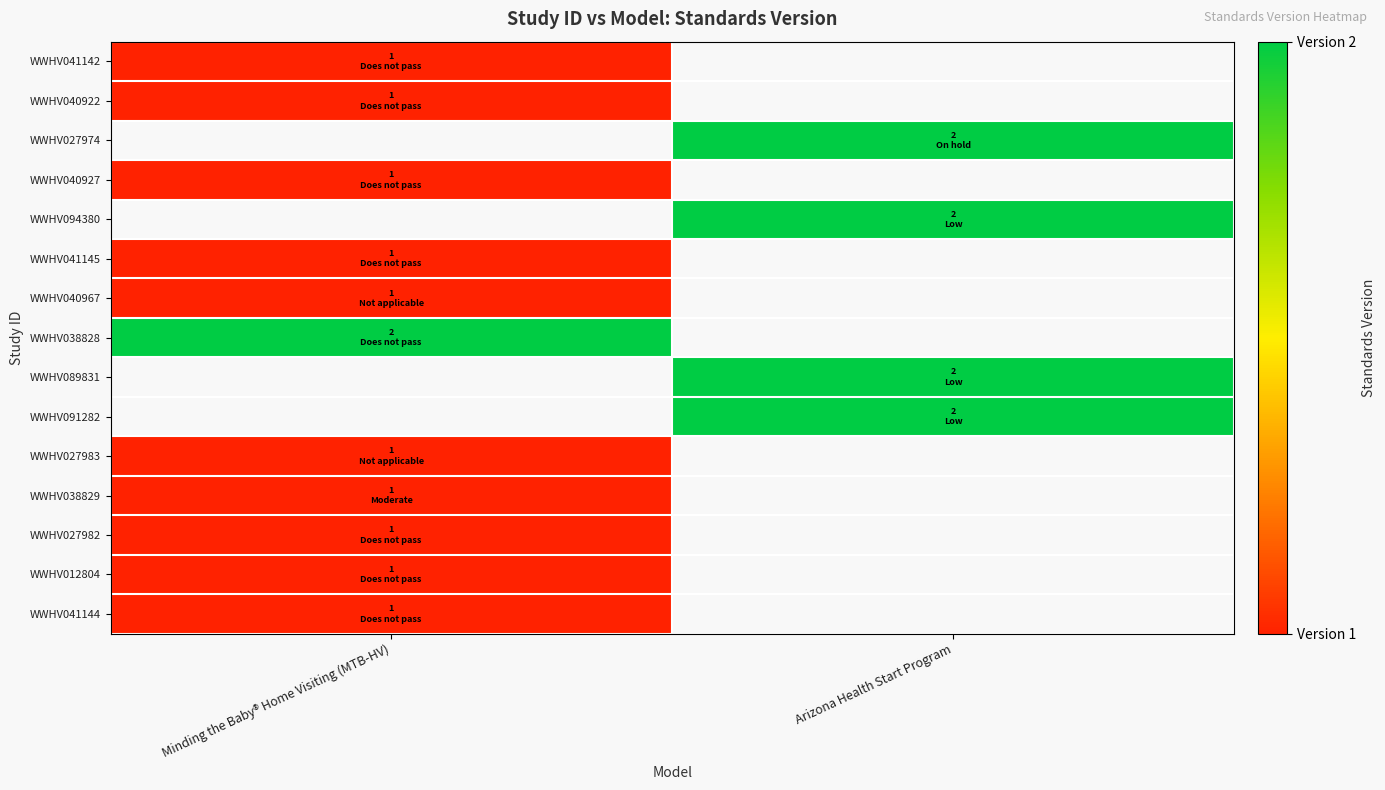

How many distinct data groups are displayed?

15